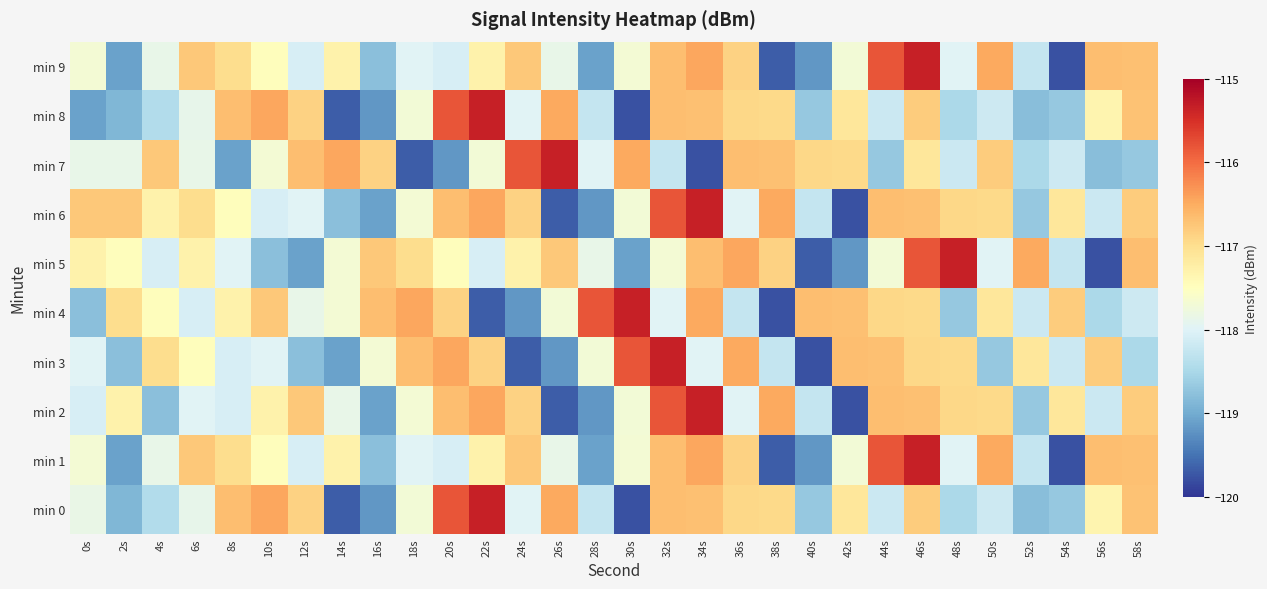

Reading right to left, what are all the values shown in this chart?

min 0: 58s=-116.7	56s=-117.3	54s=-118.7	52s=-118.8	50s=-118.2	48s=-118.5	46s=-116.8	44s=-118.2	42s=-117.1	40s=-118.7	38s=-116.9	36s=-116.9	34s=-116.7	32s=-116.7	30s=-119.8	28s=-118.3	26s=-116.5	24s=-118.0	22s=-115.3	20s=-115.8	18s=-117.7	16s=-119.2	14s=-119.7	12s=-116.9	10s=-116.4	8s=-116.7	6s=-117.9	4s=-118.4	2s=-118.9	0s=-117.8
min 1: 58s=-116.7	56s=-116.7	54s=-119.8	52s=-118.3	50s=-116.5	48s=-118.0	46s=-115.3	44s=-115.8	42s=-117.7	40s=-119.2	38s=-119.7	36s=-116.9	34s=-116.4	32s=-116.7	30s=-117.7	28s=-119.1	26s=-117.9	24s=-116.8	22s=-117.3	20s=-118.1	18s=-118.0	16s=-118.8	14s=-117.3	12s=-118.1	10s=-117.5	8s=-117.0	6s=-116.8	4s=-117.9	2s=-119.1	0s=-117.7
min 2: 58s=-116.8	56s=-118.2	54s=-117.1	52s=-118.7	50s=-116.9	48s=-116.9	46s=-116.7	44s=-116.7	42s=-119.8	40s=-118.3	38s=-116.5	36s=-118.0	34s=-115.3	32s=-115.8	30s=-117.7	28s=-119.2	26s=-119.7	24s=-116.9	22s=-116.4	20s=-116.7	18s=-117.7	16s=-119.1	14s=-117.9	12s=-116.8	10s=-117.3	8s=-118.1	6s=-118.0	4s=-118.8	2s=-117.3	0s=-118.1
min 3: 58s=-118.5	56s=-116.8	54s=-118.2	52s=-117.1	50s=-118.7	48s=-116.9	46s=-116.9	44s=-116.7	42s=-116.7	40s=-119.8	38s=-118.3	36s=-116.5	34s=-118.0	32s=-115.3	30s=-115.8	28s=-117.7	26s=-119.2	24s=-119.7	22s=-116.9	20s=-116.4	18s=-116.7	16s=-117.7	14s=-119.1	12s=-118.8	10s=-118.0	8s=-118.1	6s=-117.5	4s=-117.0	2s=-118.8	0s=-118.0
min 4: 58s=-118.2	56s=-118.5	54s=-116.8	52s=-118.2	50s=-117.1	48s=-118.7	46s=-116.9	44s=-116.9	42s=-116.7	40s=-116.7	38s=-119.8	36s=-118.3	34s=-116.5	32s=-118.0	30s=-115.3	28s=-115.8	26s=-117.7	24s=-119.2	22s=-119.7	20s=-116.9	18s=-116.4	16s=-116.7	14s=-117.7	12s=-117.9	10s=-116.8	8s=-117.3	6s=-118.1	4s=-117.5	2s=-117.0	0s=-118.8
min 5: 58s=-116.7	56s=-119.8	54s=-118.3	52s=-116.5	50s=-118.0	48s=-115.3	46s=-115.8	44s=-117.7	42s=-119.2	40s=-119.7	38s=-116.9	36s=-116.4	34s=-116.7	32s=-117.7	30s=-119.1	28s=-117.9	26s=-116.8	24s=-117.3	22s=-118.1	20s=-117.5	18s=-117.0	16s=-116.8	14s=-117.7	12s=-119.1	10s=-118.8	8s=-118.0	6s=-117.3	4s=-118.1	2s=-117.5	0s=-117.3
min 6: 58s=-116.8	56s=-118.2	54s=-117.1	52s=-118.7	50s=-116.9	48s=-116.9	46s=-116.7	44s=-116.7	42s=-119.8	40s=-118.3	38s=-116.5	36s=-118.0	34s=-115.3	32s=-115.8	30s=-117.7	28s=-119.2	26s=-119.7	24s=-116.9	22s=-116.4	20s=-116.7	18s=-117.7	16s=-119.1	14s=-118.8	12s=-118.0	10s=-118.1	8s=-117.5	6s=-117.0	4s=-117.3	2s=-116.8	0s=-116.8
min 7: 58s=-118.7	56s=-118.8	54s=-118.2	52s=-118.5	50s=-116.8	48s=-118.2	46s=-117.1	44s=-118.7	42s=-116.9	40s=-116.9	38s=-116.7	36s=-116.7	34s=-119.8	32s=-118.3	30s=-116.5	28s=-118.0	26s=-115.3	24s=-115.8	22s=-117.7	20s=-119.2	18s=-119.7	16s=-116.9	14s=-116.4	12s=-116.7	10s=-117.7	8s=-119.1	6s=-117.9	4s=-116.8	2s=-117.9	0s=-117.9
min 8: 58s=-116.7	56s=-117.3	54s=-118.7	52s=-118.8	50s=-118.2	48s=-118.5	46s=-116.8	44s=-118.2	42s=-117.1	40s=-118.7	38s=-116.9	36s=-116.9	34s=-116.7	32s=-116.7	30s=-119.8	28s=-118.3	26s=-116.5	24s=-118.0	22s=-115.3	20s=-115.8	18s=-117.7	16s=-119.2	14s=-119.7	12s=-116.9	10s=-116.4	8s=-116.7	6s=-117.9	4s=-118.4	2s=-118.9	0s=-119.1
min 9: 58s=-116.7	56s=-116.7	54s=-119.8	52s=-118.3	50s=-116.5	48s=-118.0	46s=-115.3	44s=-115.8	42s=-117.7	40s=-119.2	38s=-119.7	36s=-116.9	34s=-116.4	32s=-116.7	30s=-117.7	28s=-119.1	26s=-117.9	24s=-116.8	22s=-117.3	20s=-118.1	18s=-118.0	16s=-118.8	14s=-117.3	12s=-118.1	10s=-117.5	8s=-117.0	6s=-116.8	4s=-117.9	2s=-119.1	0s=-117.7